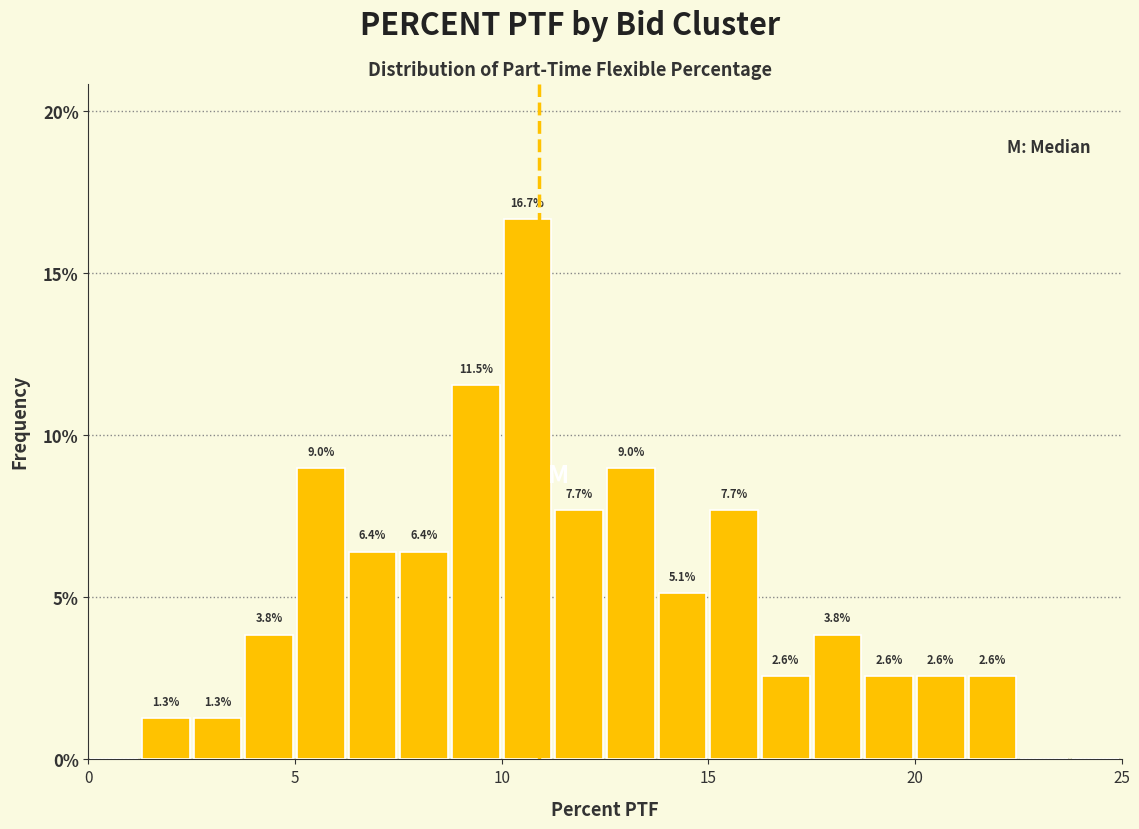

Read against the x-axis, roughly where is the centre of the tallest bar?

10.5